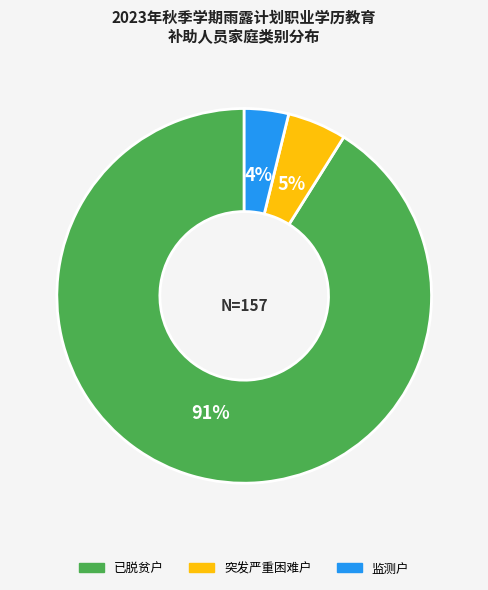

To the nearest percent, what is the difference between the largest and smallest slice percentages?

87%